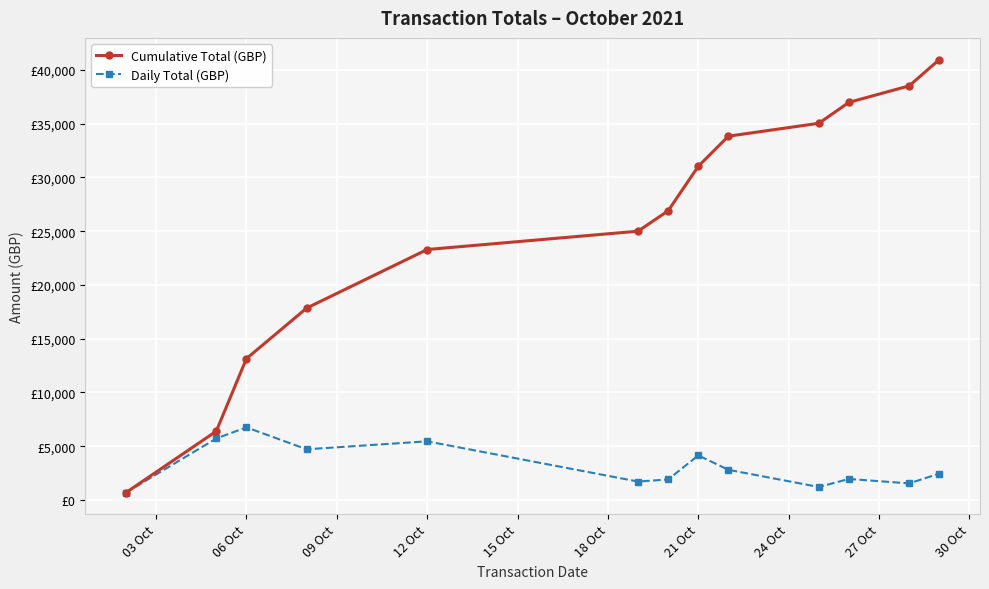

What is the value of the Cumulative Total (GBP) point at the 9th from the left?

33843.7